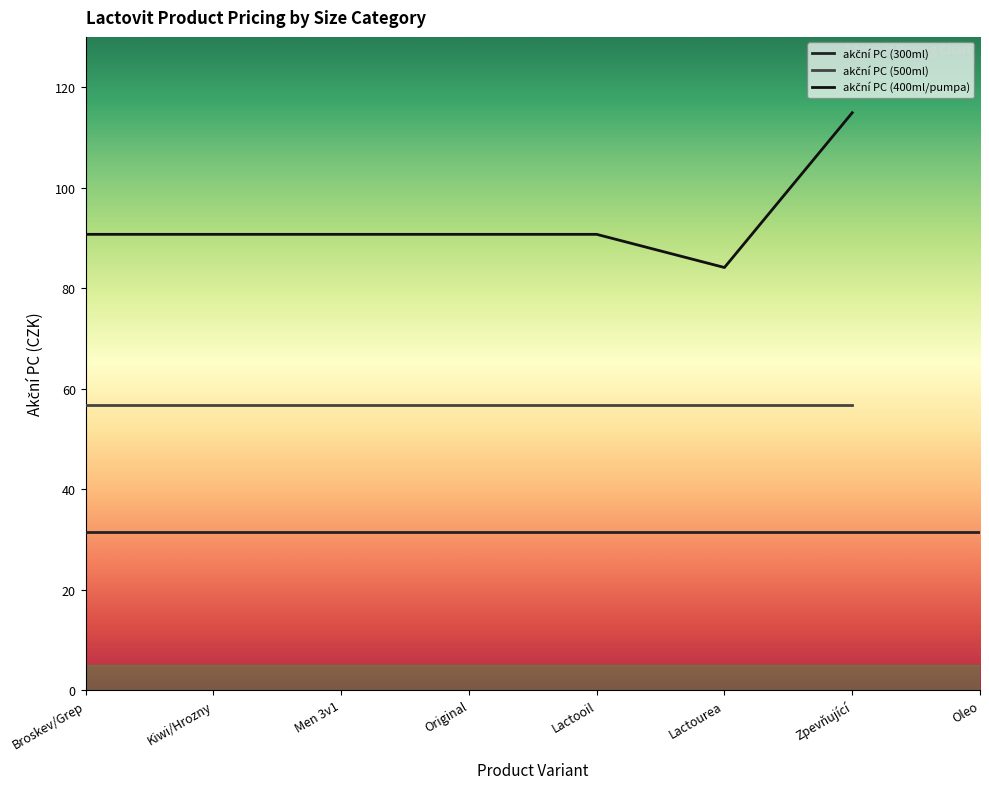

How many lines are shown in the chart?

3